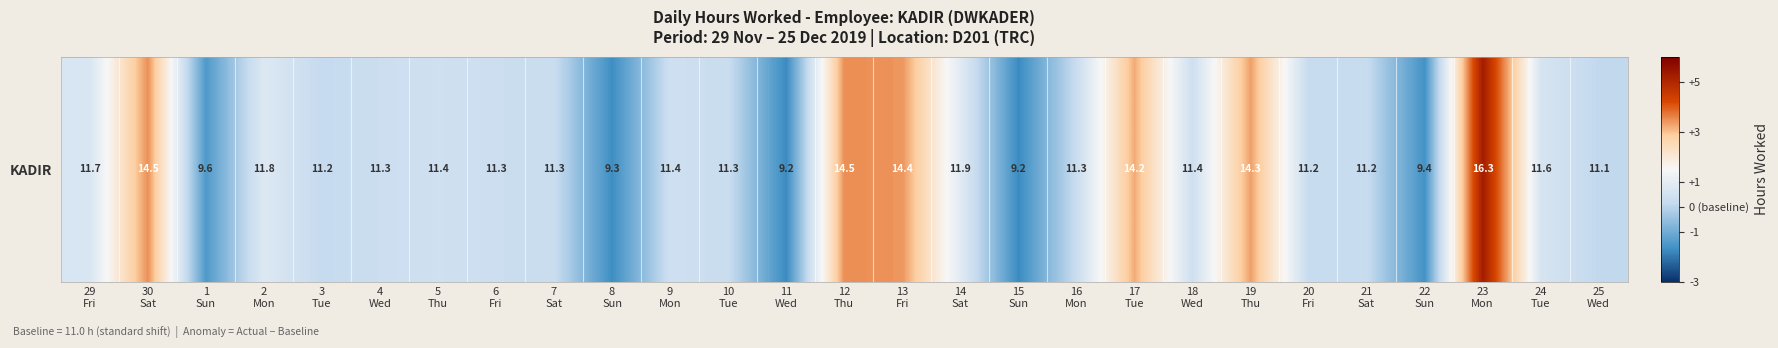

Which has a higher value, 5
Thu or 11
Wed?

5
Thu